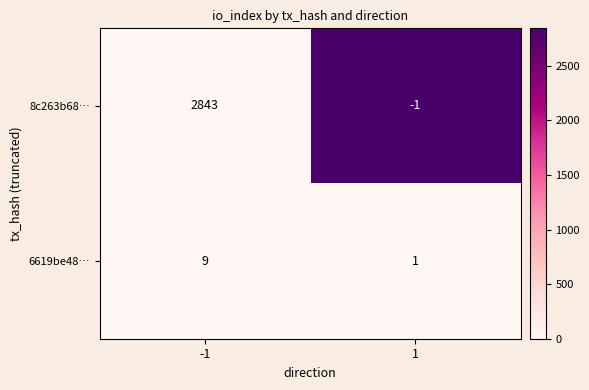

The value of 6619be48… at -1 is 3. True or false?

False